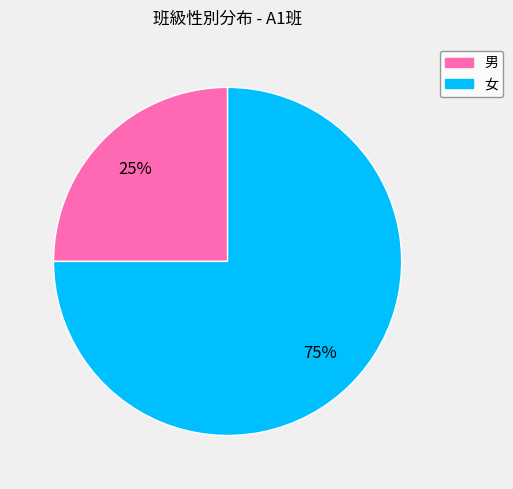

How many segments does this pie chart have?

2